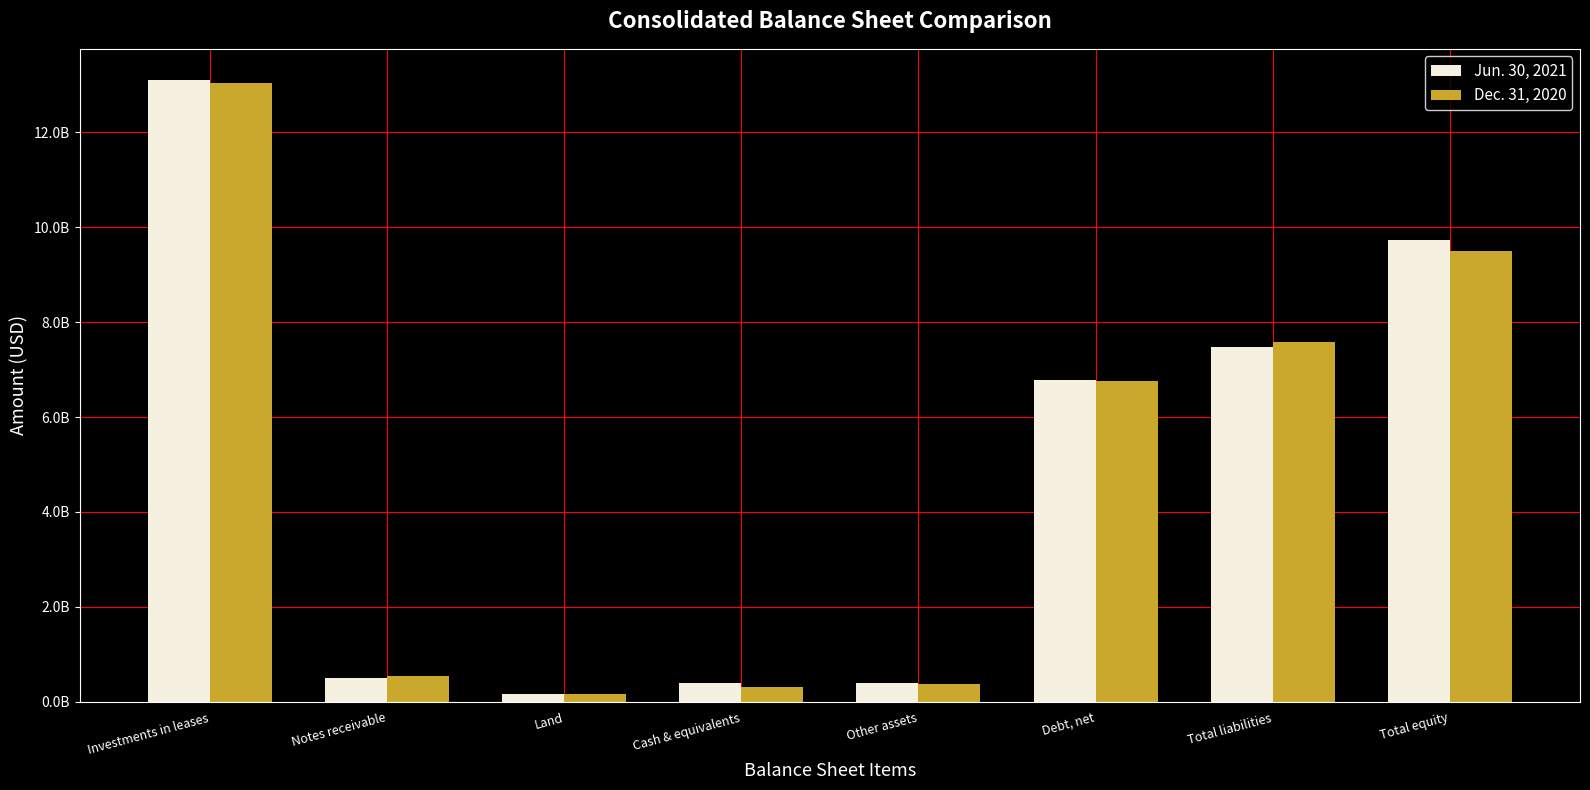

What is the smallest value displayed?

157365000